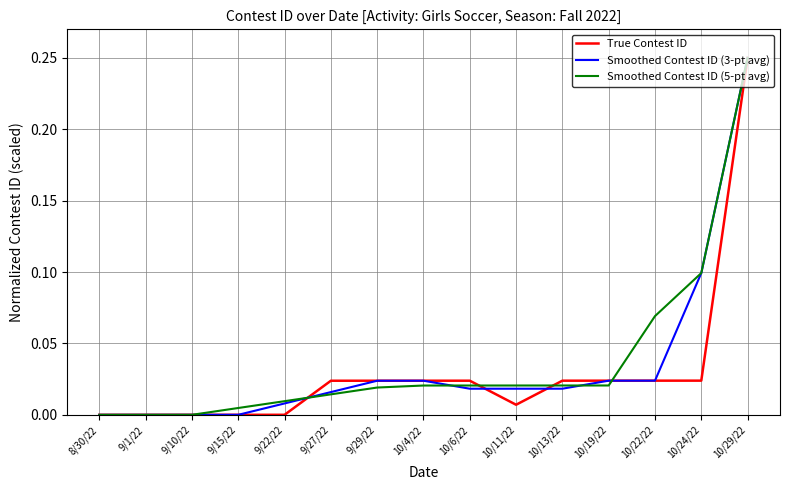

The value of Smoothed Contest ID (5-pt avg) at 9/27/22 is 0.0. True or false?

True